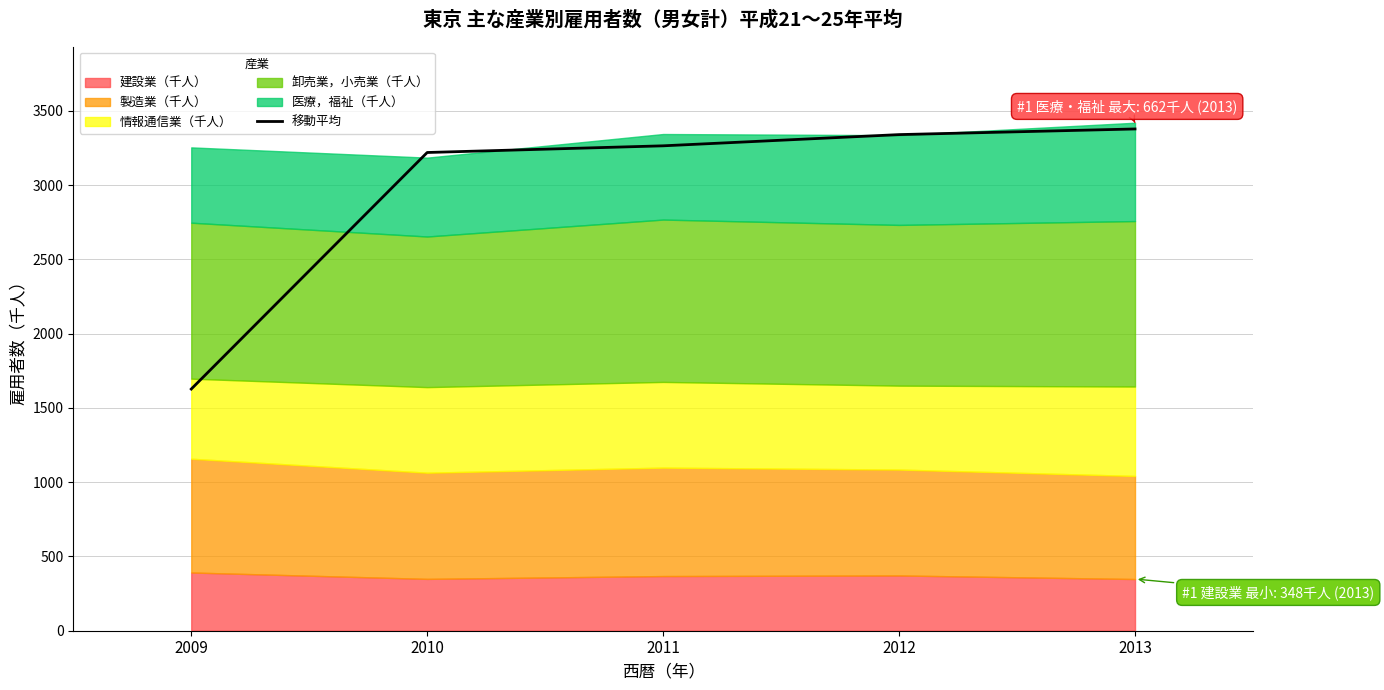

True or false: the data shows 1627.0 at 2009.

True